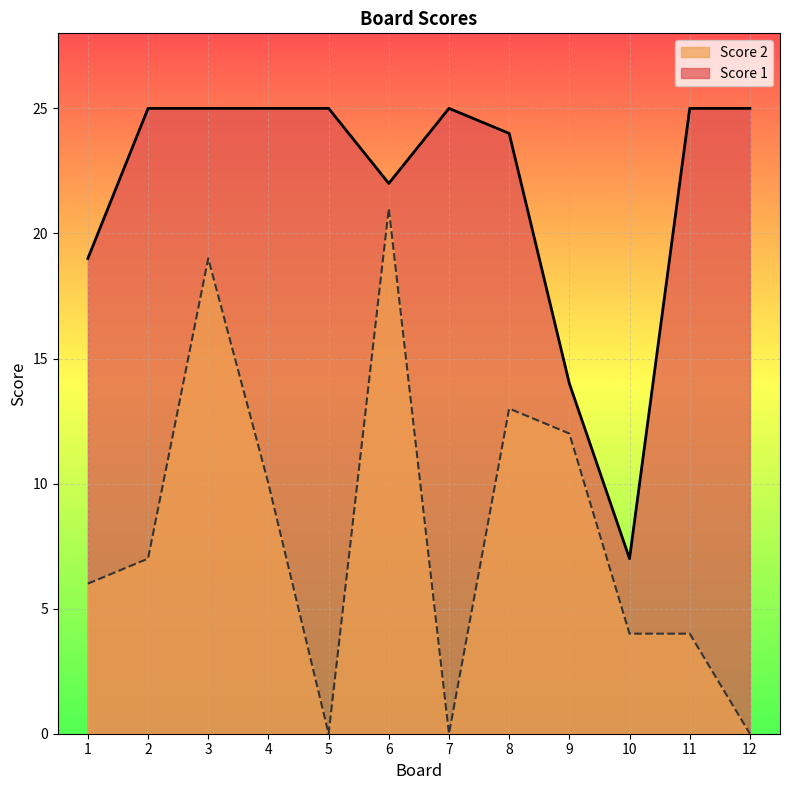

List the series in order of their overall mean, highest first.

Score 1, Score 2